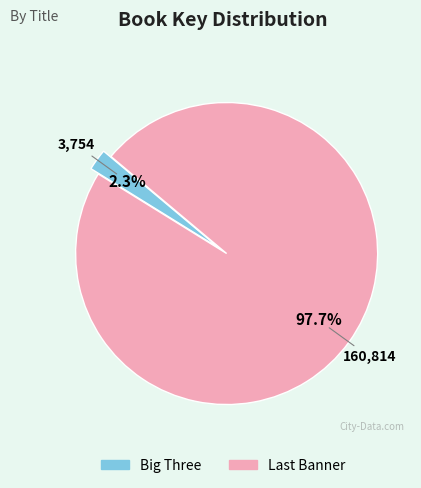

How many slices are in this pie chart?

2